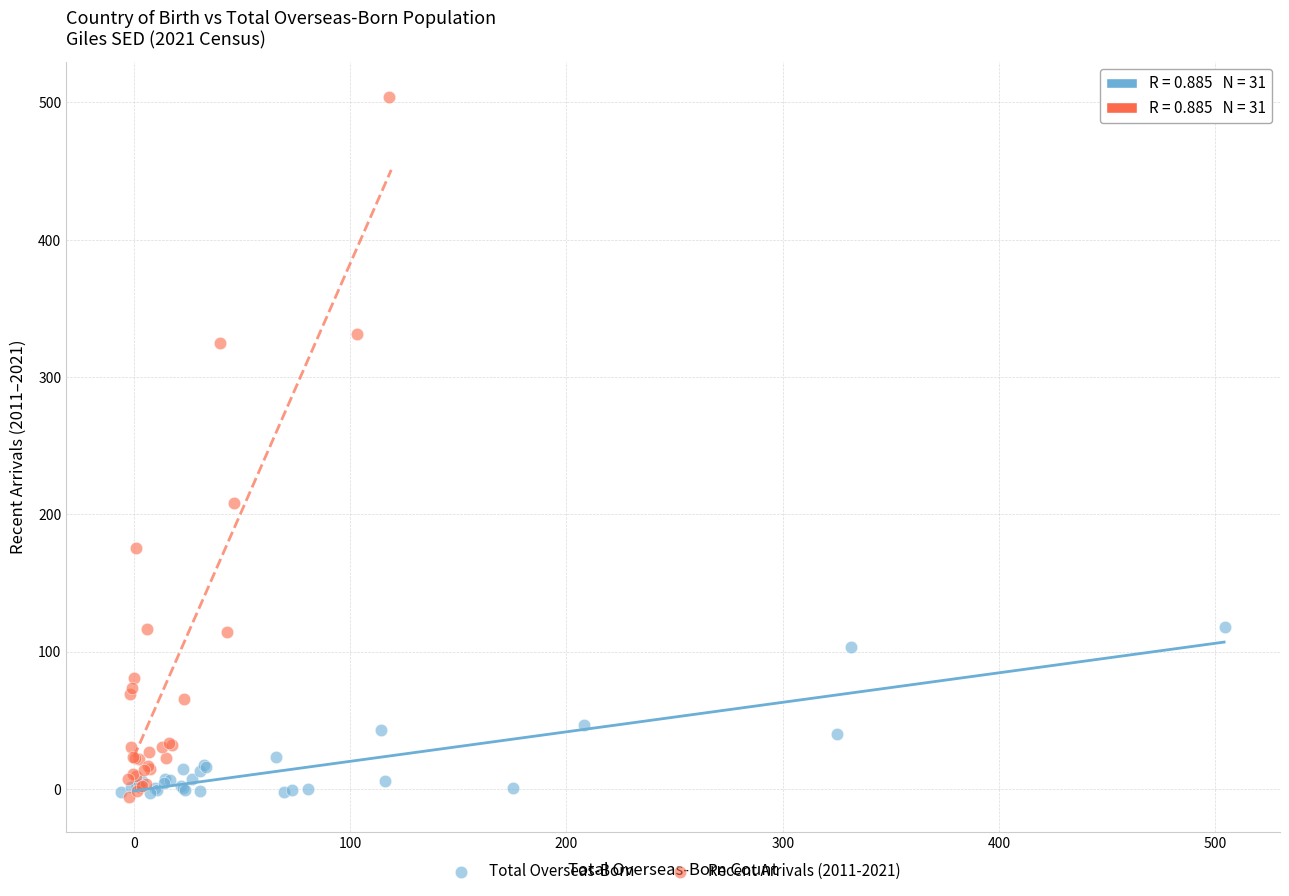

Which series has the widest spread of Y values?

Recent Arrivals (2011-2021)